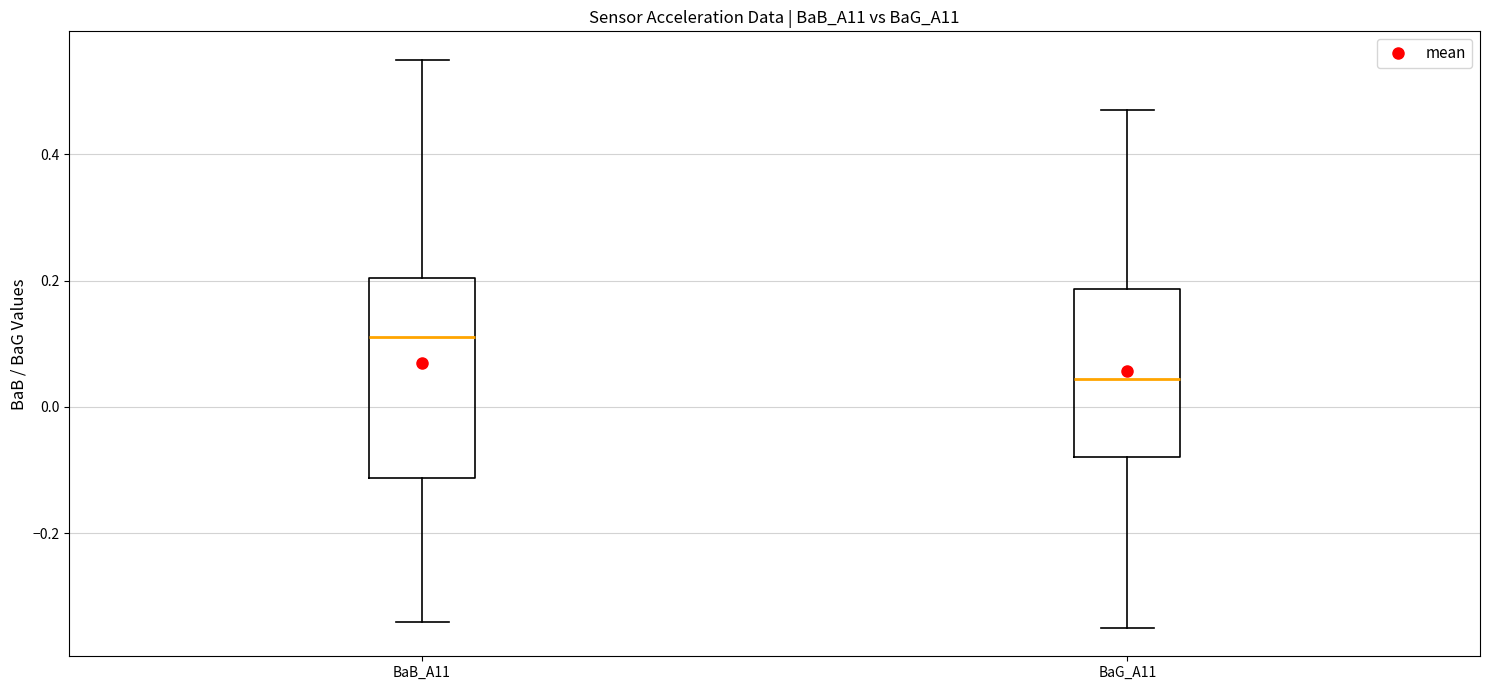

Reading left to right, read every box against the y-axis: the position of its median line, the range the box covers, and the ends of its whiskers. The values are not printed on the chart, so give them approximately, as read against the axis.

BaB_A11: median 0.12, box -0.12 to 0.20, whiskers -0.34 to 0.56
BaG_A11: median 0.04, box -0.08 to 0.18, whiskers -0.34 to 0.48